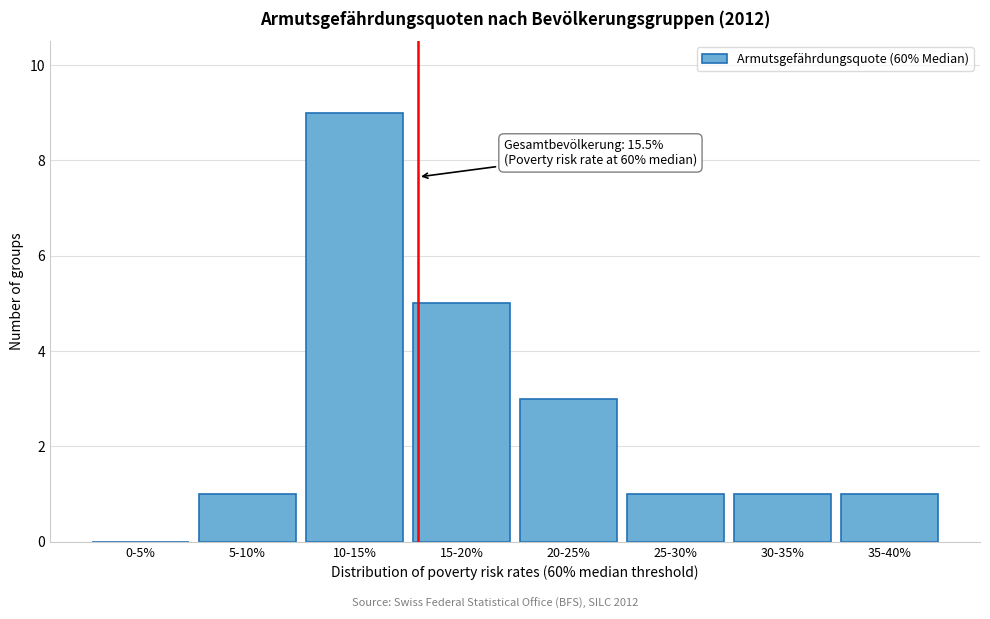

Reading right to left, extract all data points from this chart.

35-40%=1	30-35%=1	25-30%=1	20-25%=3	15-20%=5	10-15%=9	5-10%=1	0-5%=0